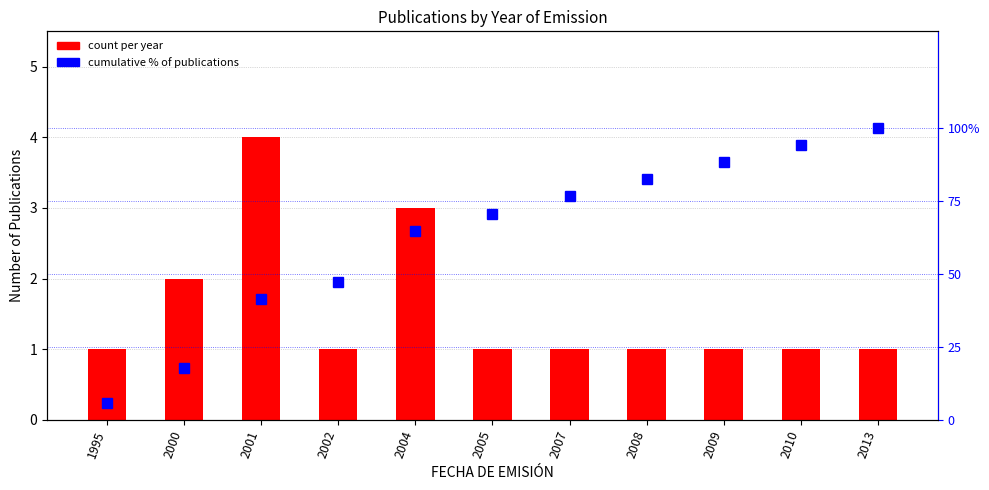

Rank the categories by count per year value from highest to lowest.

2001, 2004, 2000, 1995, 2002, 2005, 2007, 2008, 2009, 2010, 2013